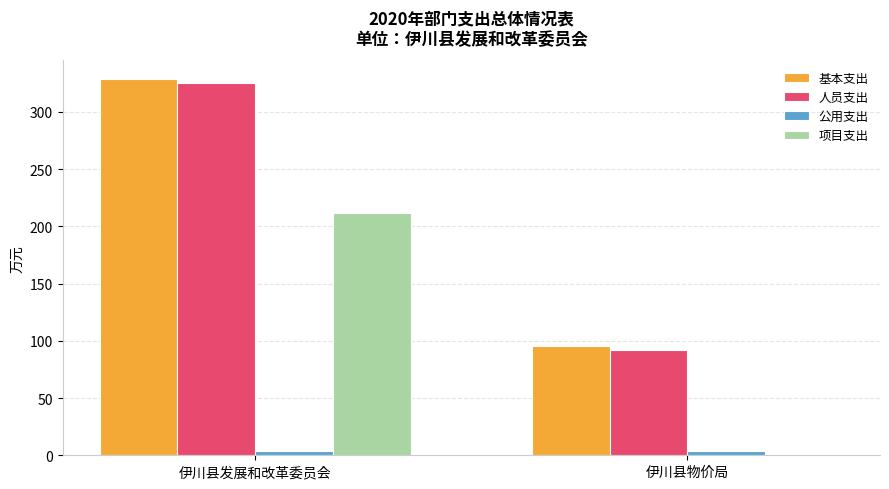

Are the bars horizontal?

No